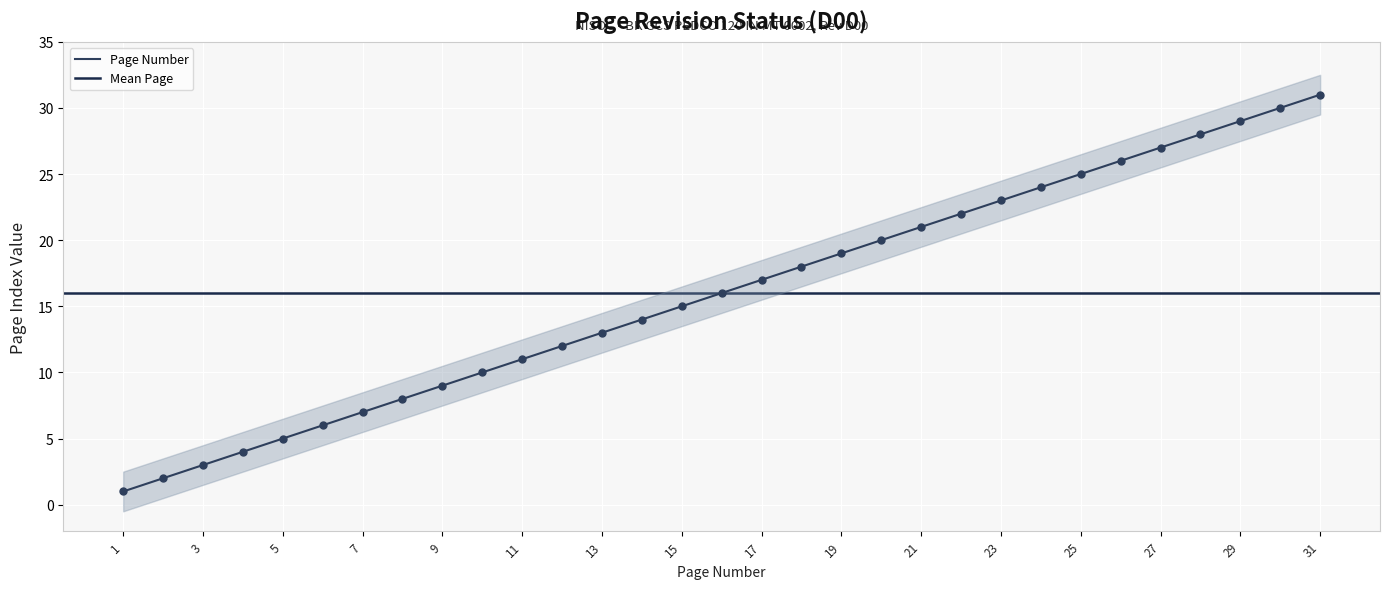

Which has a higher value, 29 or 12?

29